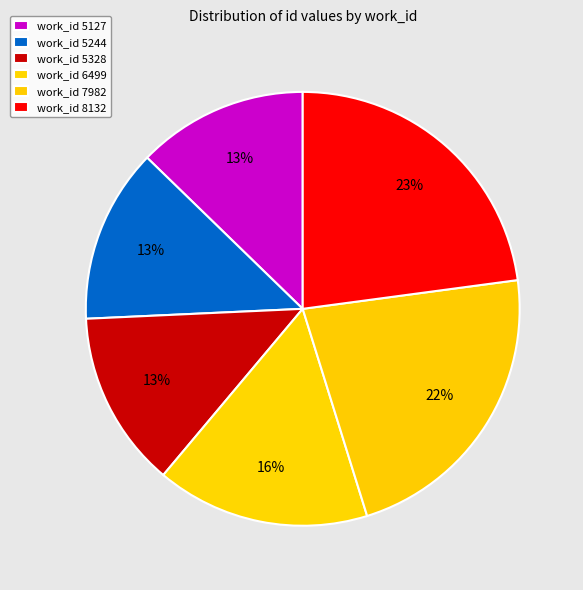

To the nearest percent, what is the difference between the largest and smallest slice percentages?

10%